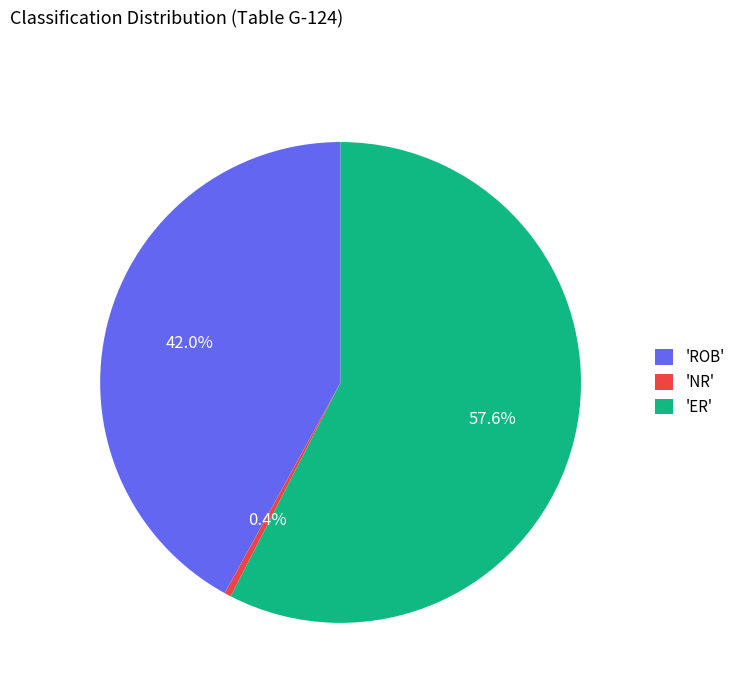

To the nearest percent, what is the average slice percentage?

33%